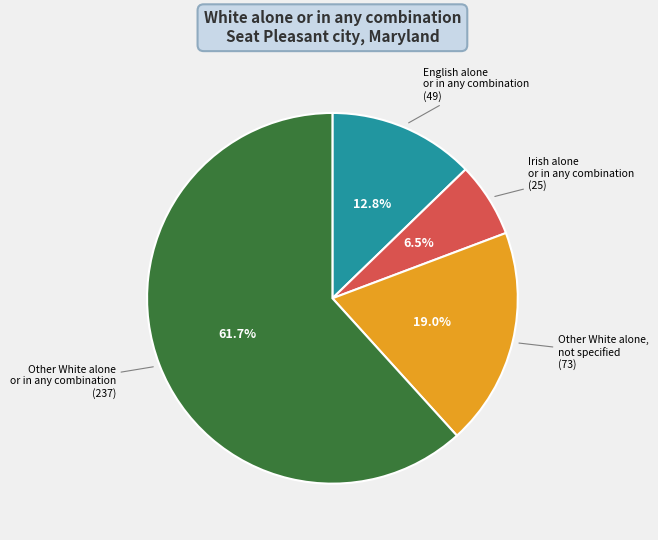

Does any single category account for the majority?

Yes